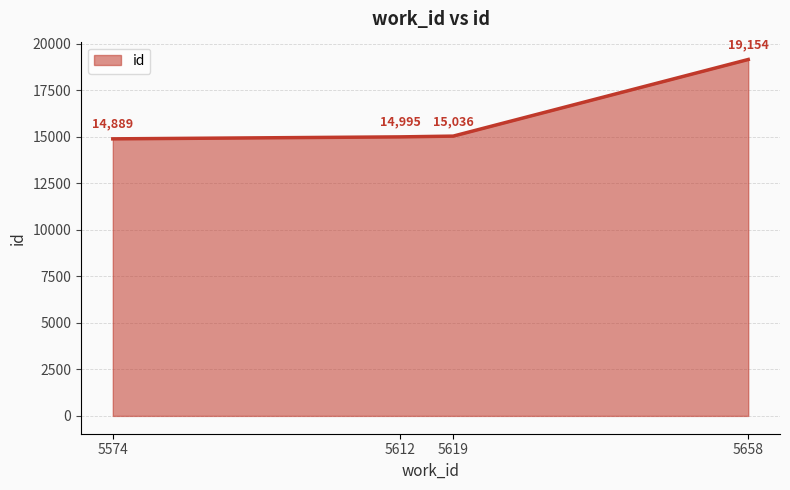

What is the difference between the second highest and minimum values?

147